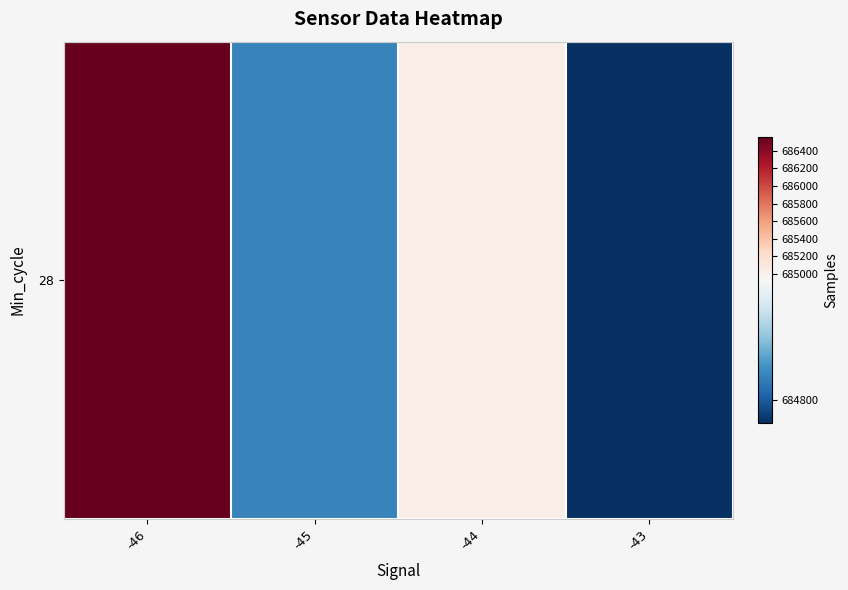

What is the difference between the second highest and minimum values?

256.0